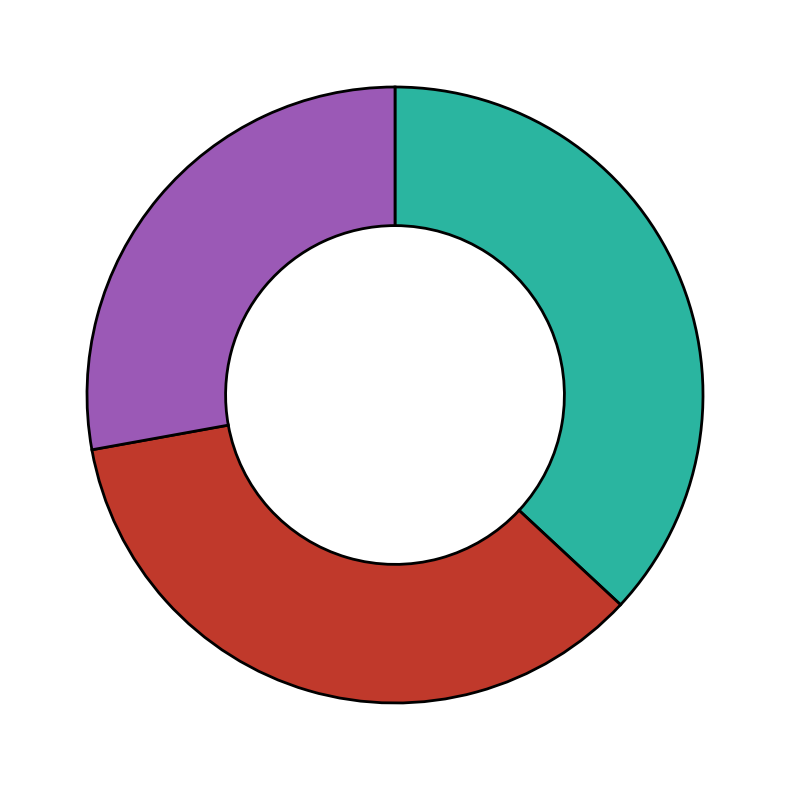

Does any single category account for the majority?

No